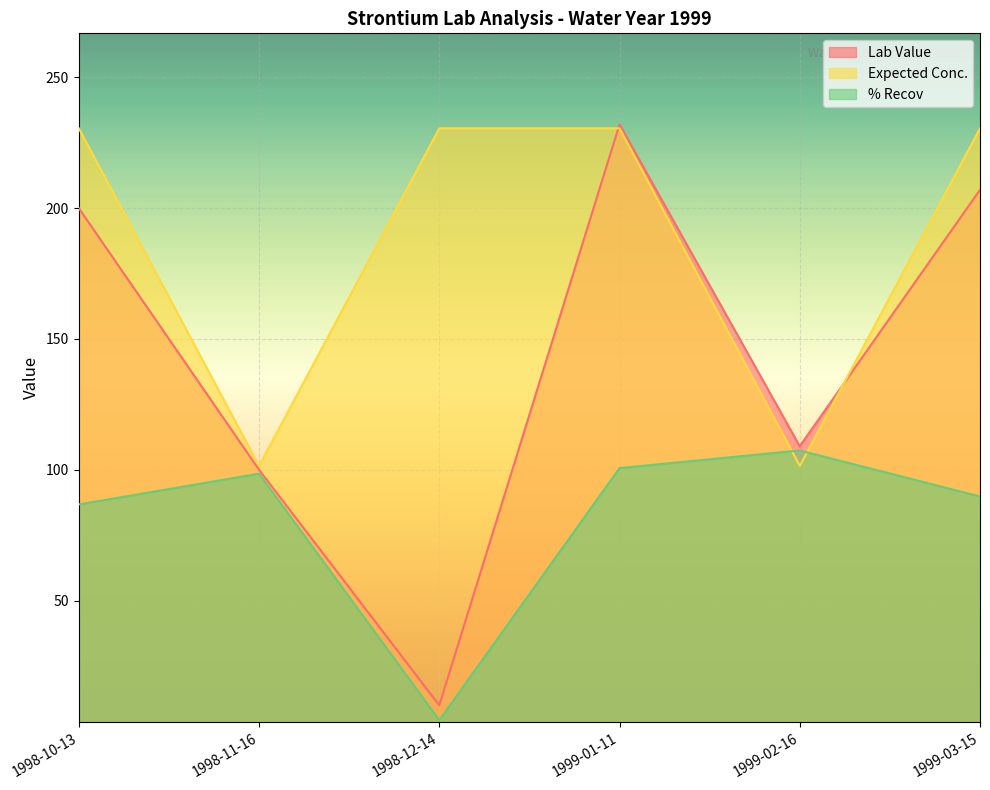

What is the label of the 5th point from the left?

1999-02-16